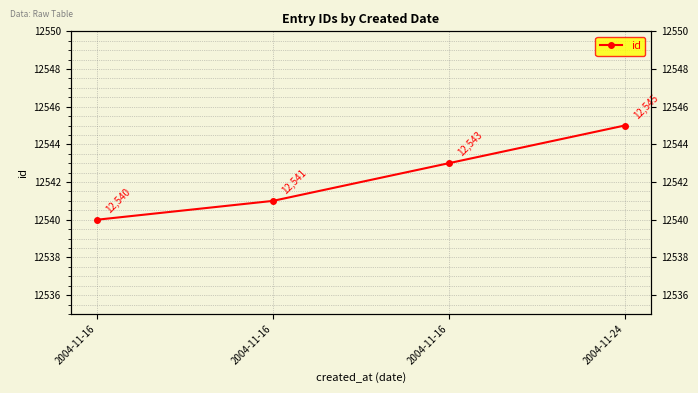

What is the difference between the maximum and minimum values?

5